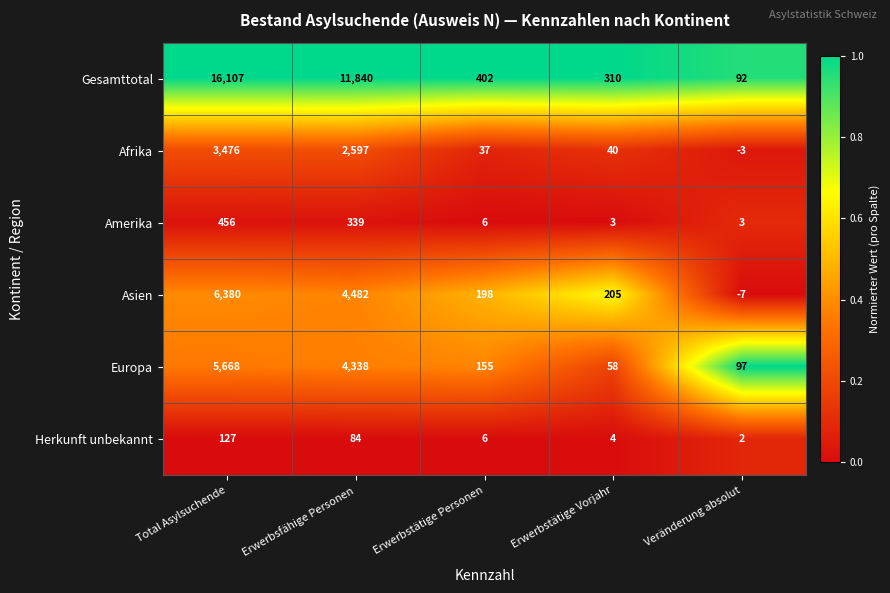

At which label does Herkunft unbekannt first exceed 6?

Total Asylsuchende